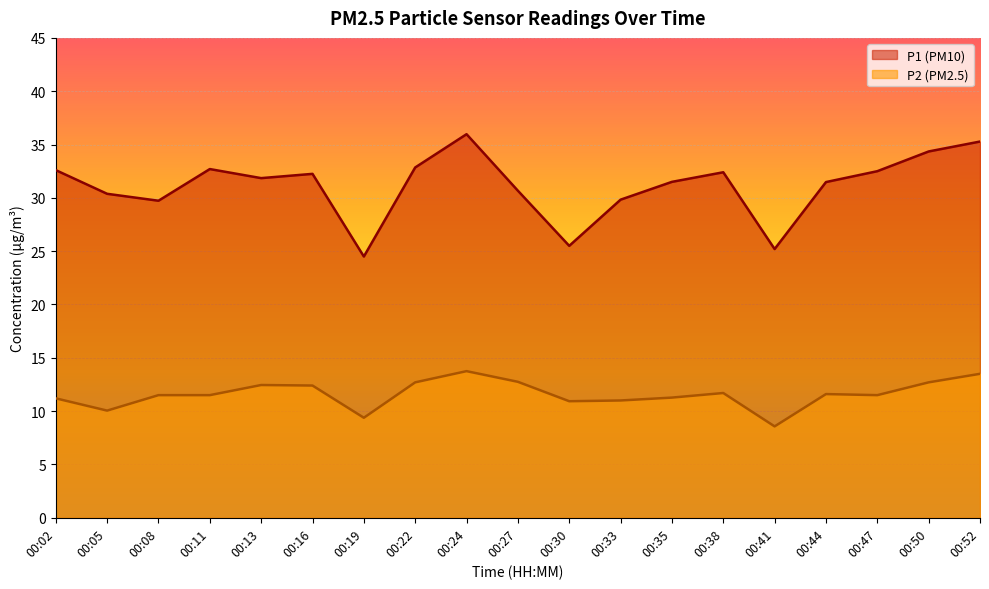

What is the value of the P2 point at the 12th from the left?

11.0